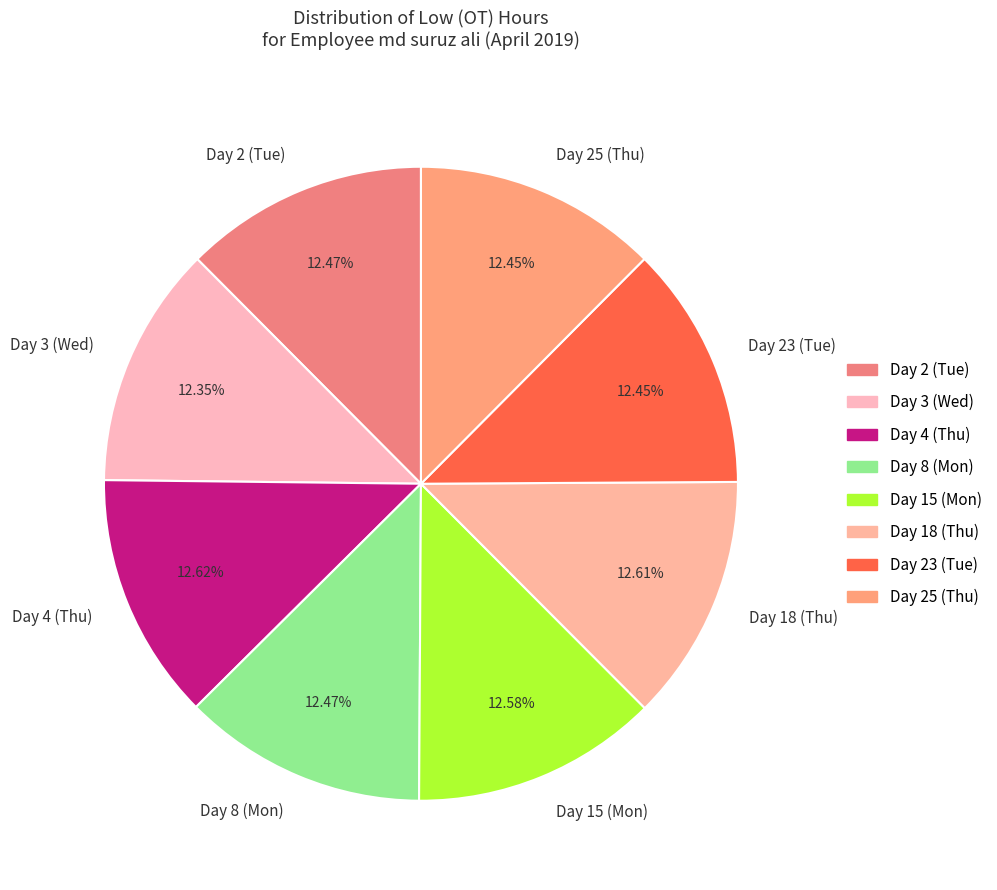

What percentage is the Day 3 (Wed) slice, to the nearest percent?

12%